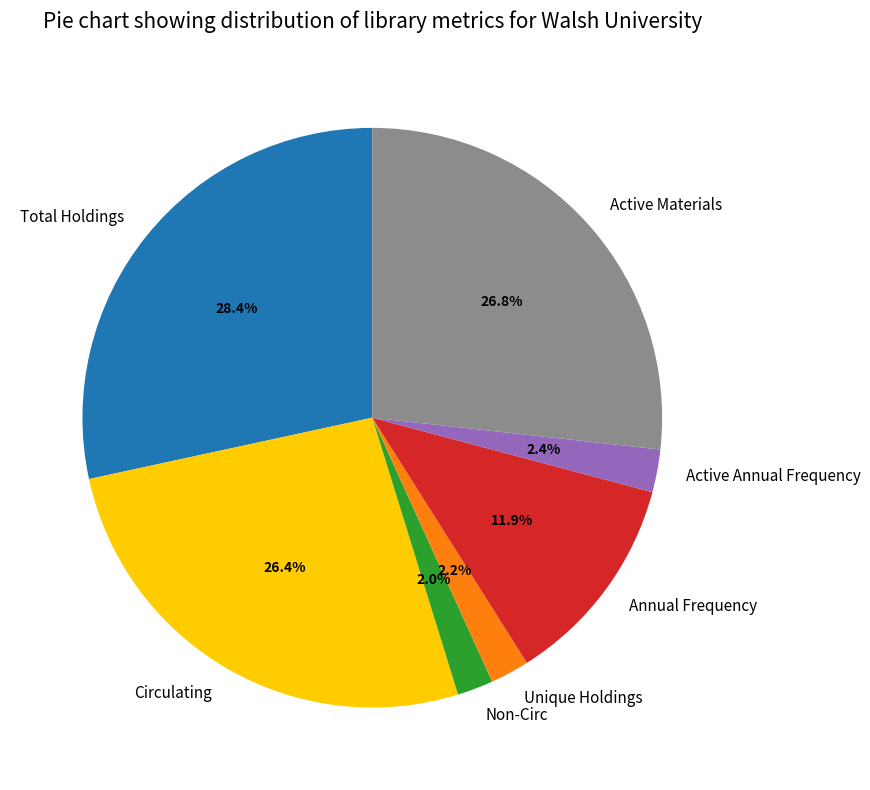

Is it true that Active Materials is 36% of the pie?

False